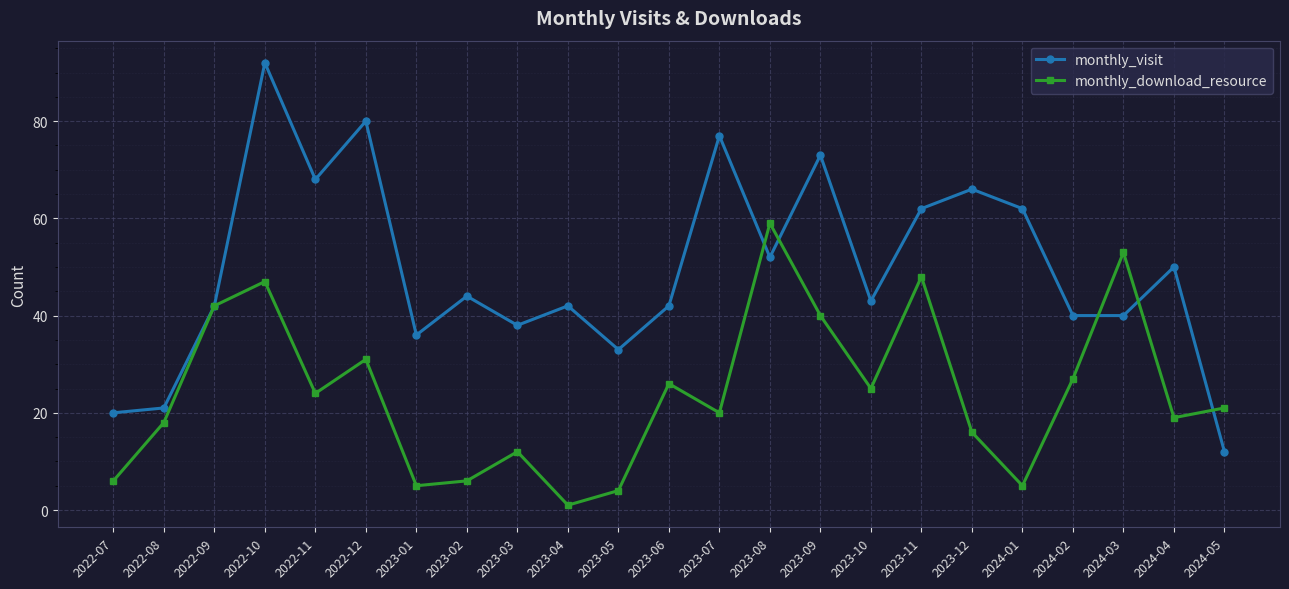

Is it true that monthly_download_resource equals 70 at 2022-09?

False